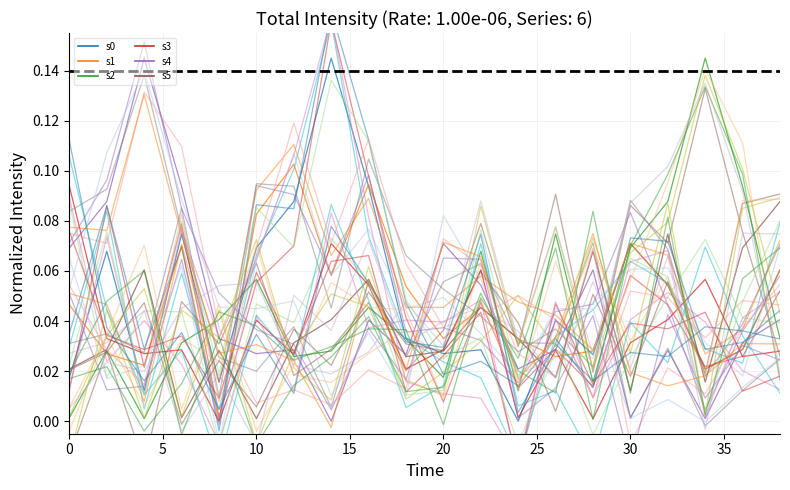

At which category does s2 reach its first local valley?

10